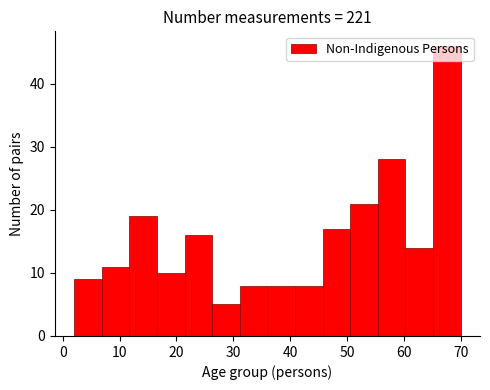

Reading left to right, transcribe this chart: for each bar, give the range it covers on the x-axis and its height. Neither the bar edges nor the heights are printed on the chart, so give them approximately, as read against the axes.

2 to 7: 9
7 to 12: 11
12 to 17: 19
17 to 21: 10
21 to 26: 16
26 to 31: 5
31 to 36: 8
36 to 41: 8
41 to 46: 8
46 to 51: 17
51 to 55: 21
55 to 60: 28
60 to 65: 14
65 to 70: 46